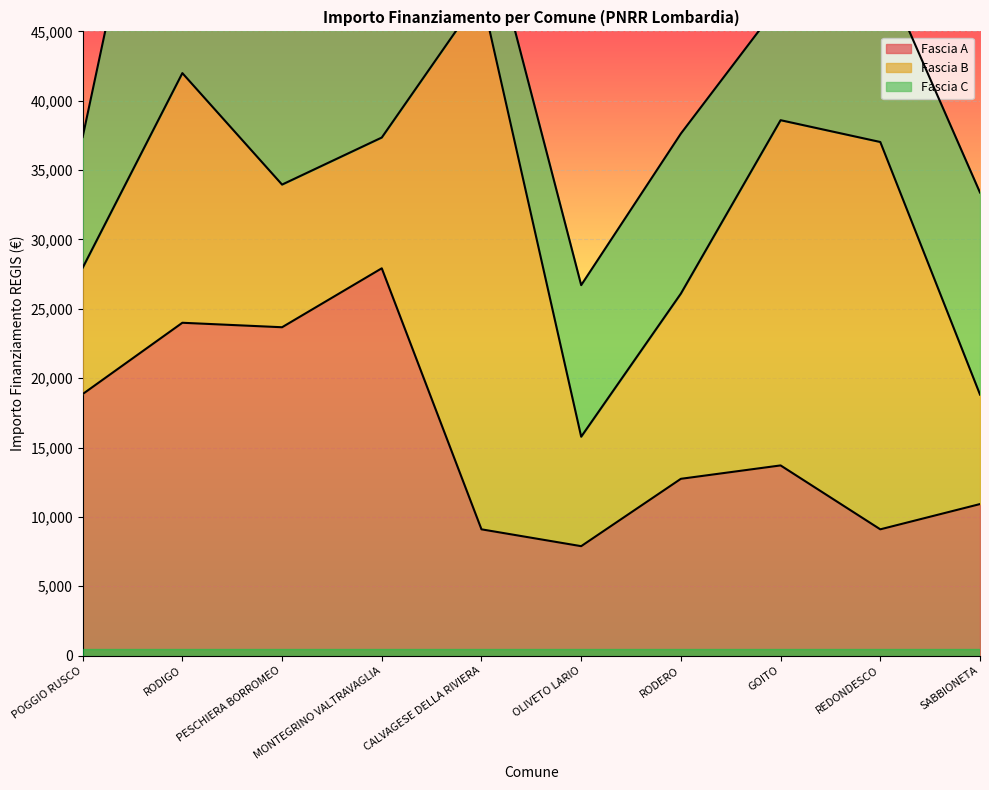

After their last crossing, which series has the higher values: Fascia B or Fascia C?

Fascia C